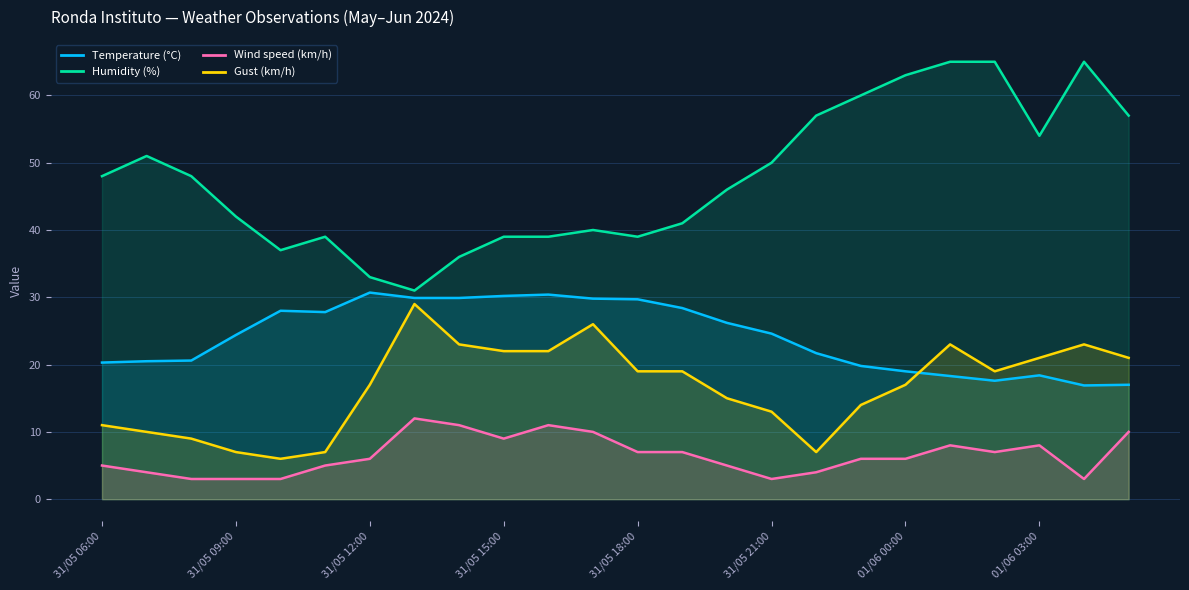

At which category is the sum across all series the highest?

19